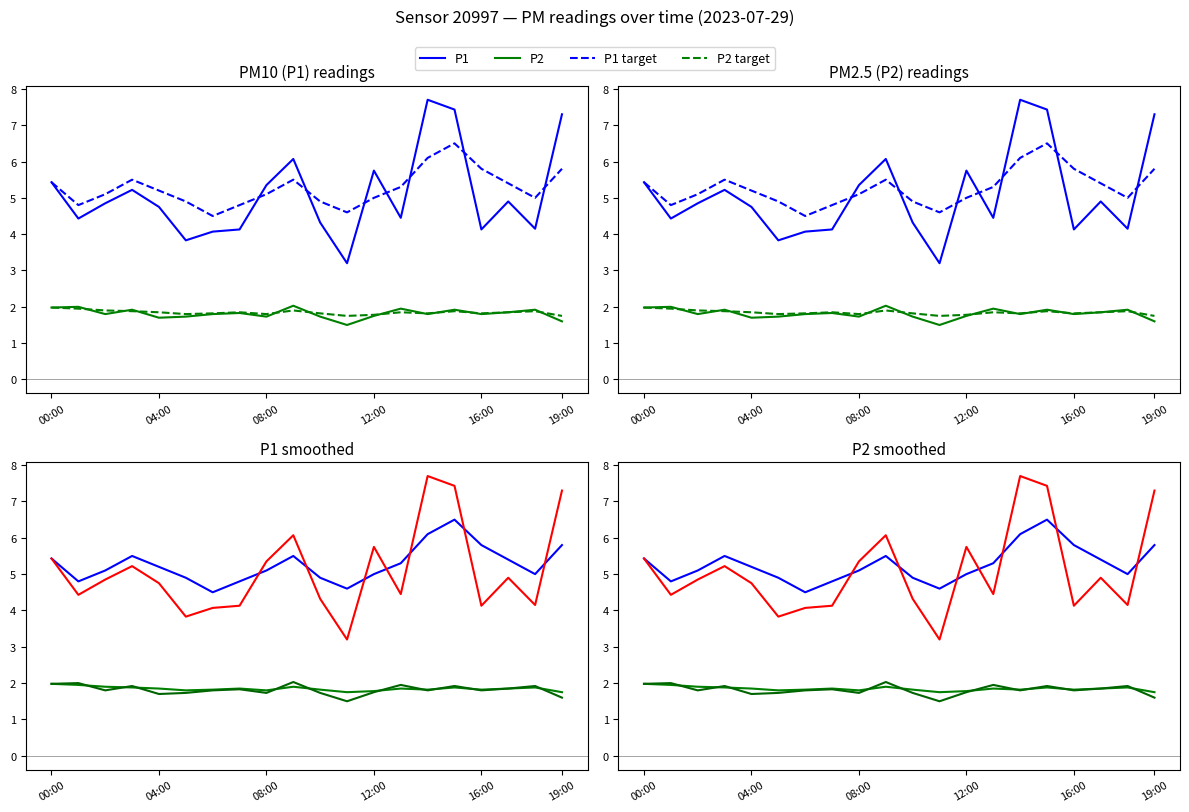

Between 17 and 18, which series saw the biggest shift?

P1 raw